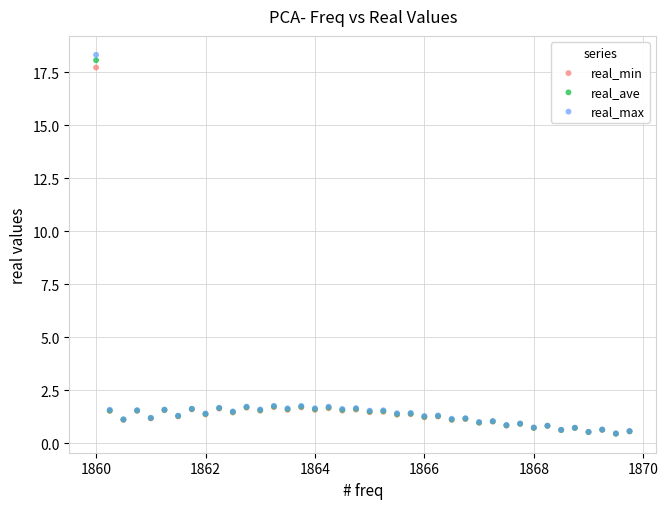

Which series reaches the maximum Y coordinate?

real_max